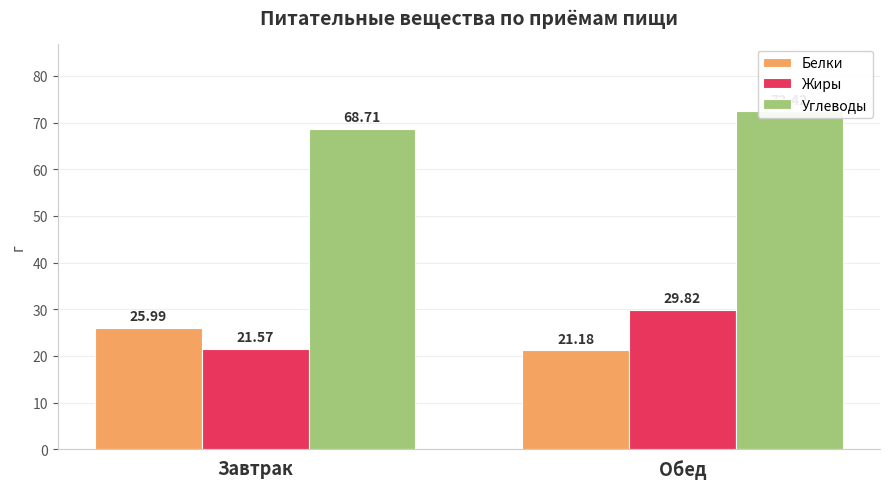

What is the difference between the Жиры values at Обед and Завтрак?

8.2